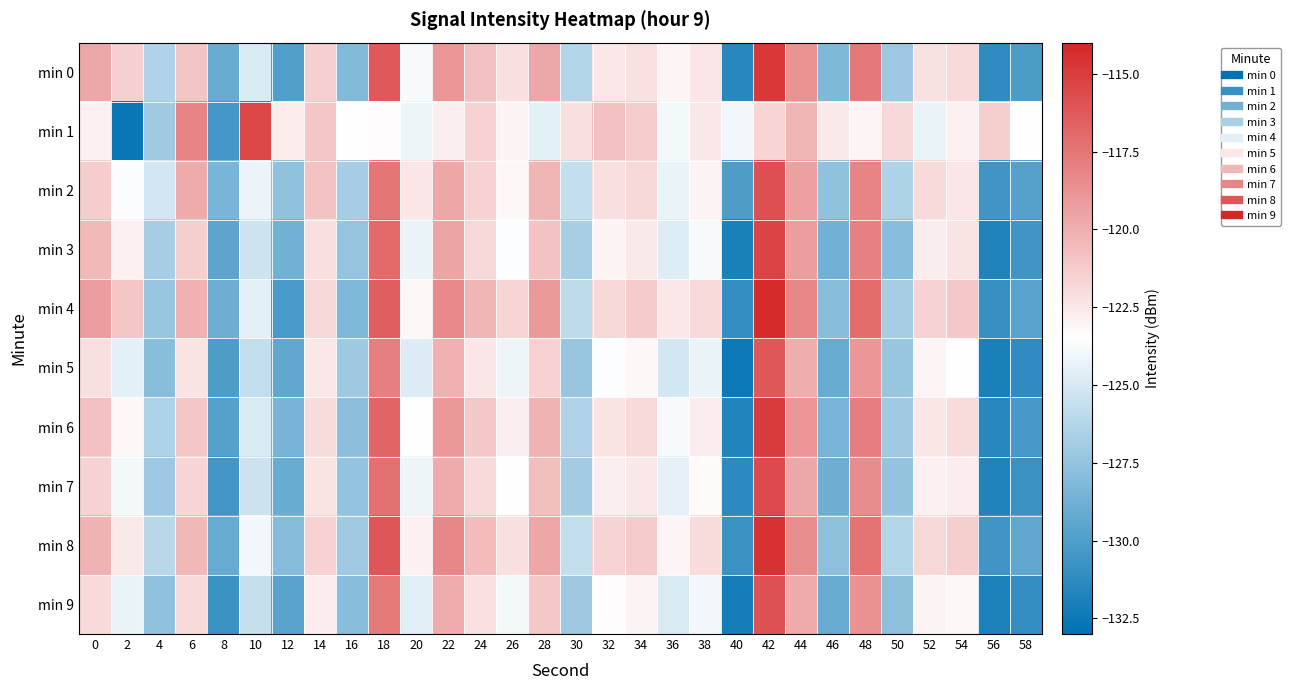

Which has a higher value, 56 or 6?

6